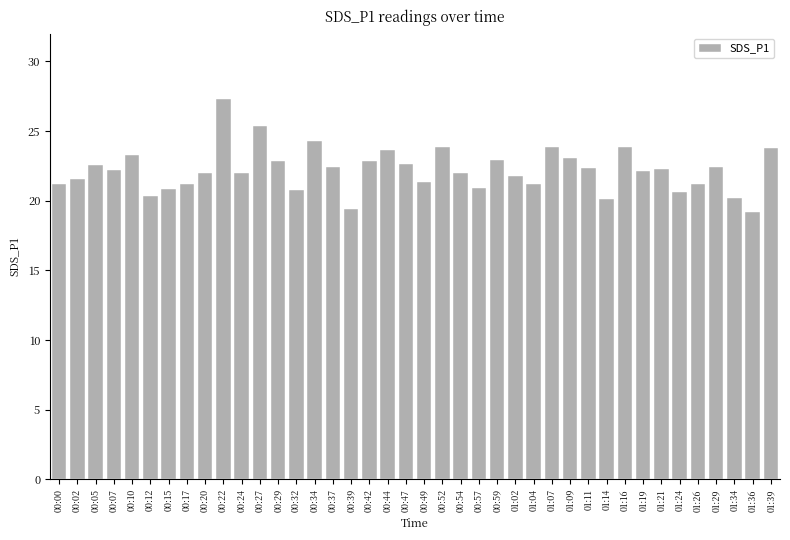

Between 01:14 and 01:07, which is larger?

01:07